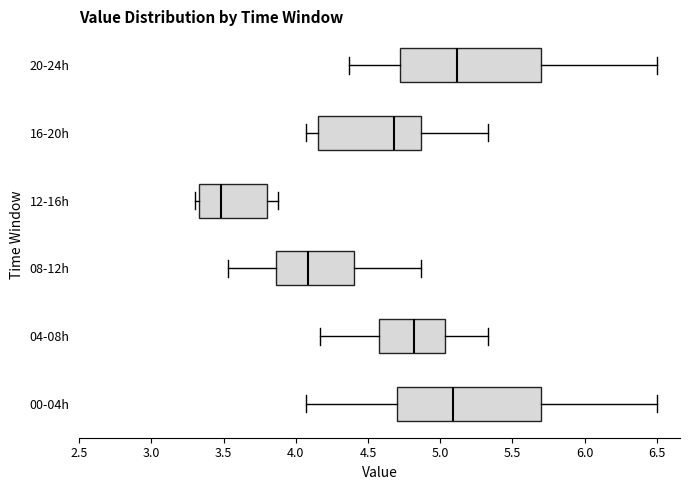

Where is the left edge of the box for 08-12h on the x-axis? The values are not printed on the chart, so give them approximately, as read against the axis.

3.85